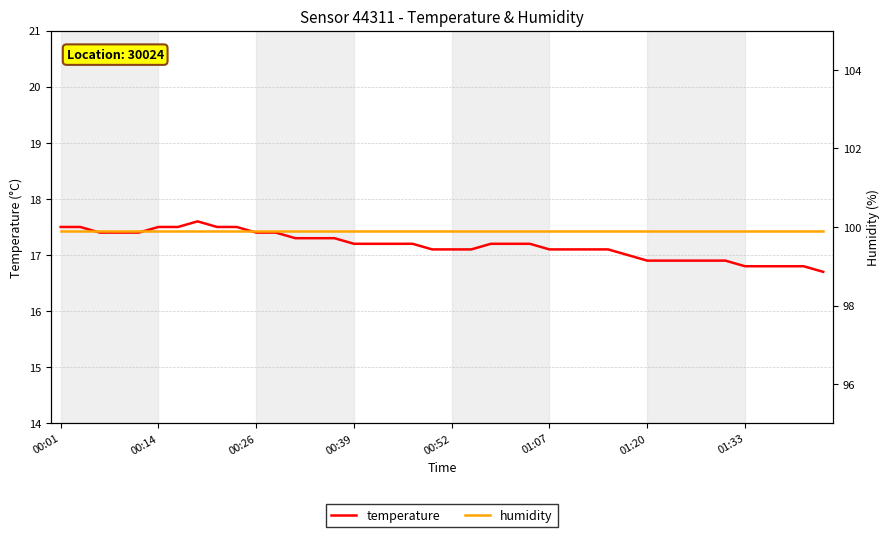

How many interior local peaks does the temperature series have?

1